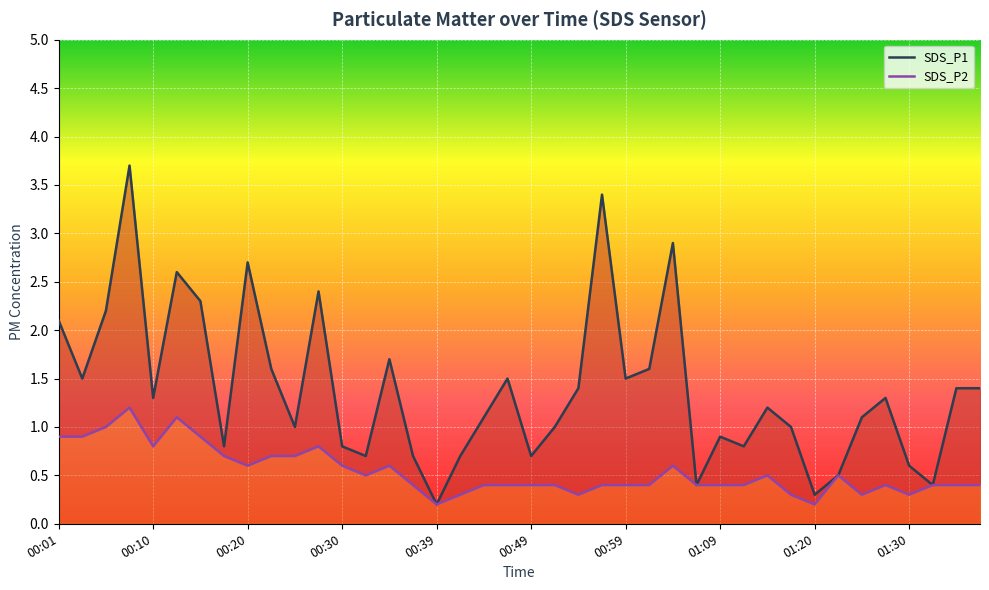

True or false: SDS_P2 and SDS_P1 cross at least once.

False